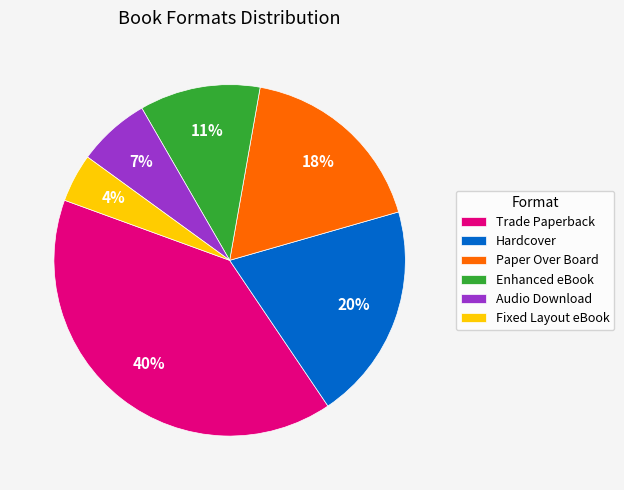

Does Enhanced eBook represent more than half of the total?

No